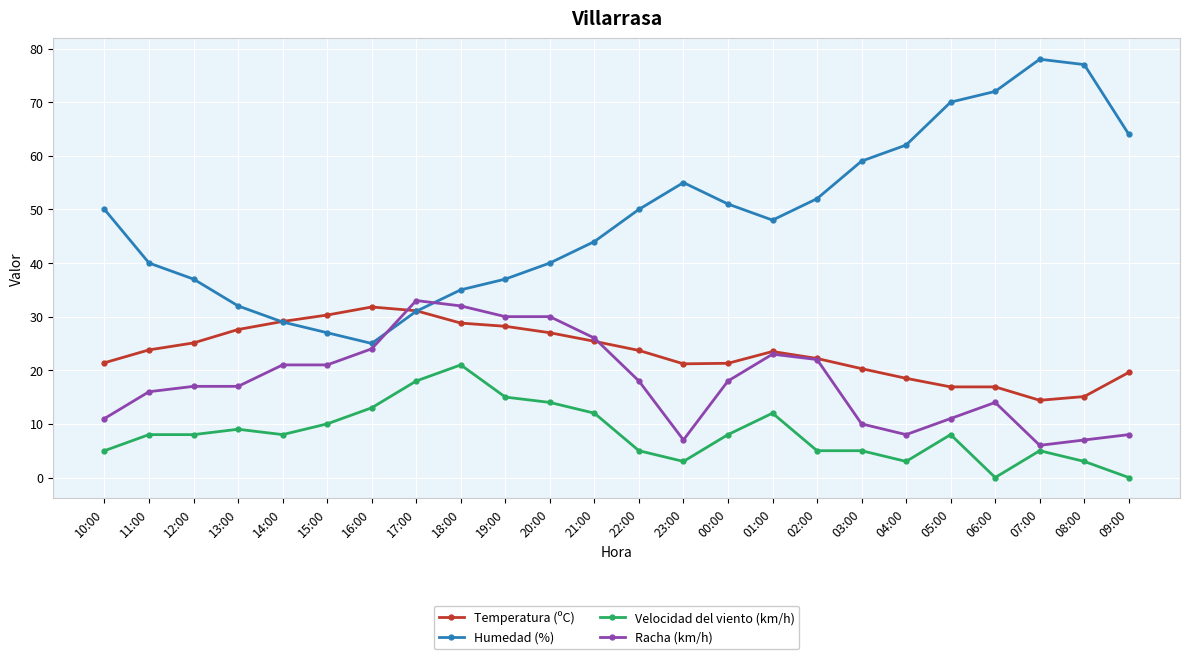

True or false: Temperatura (ºC) and Velocidad del viento (km/h) cross at least once.

False